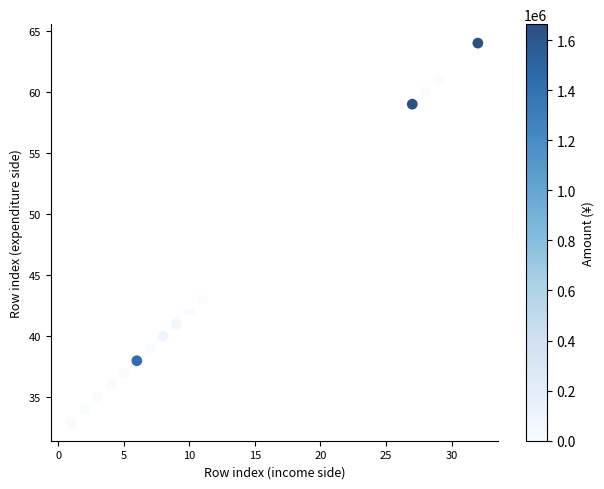

What is the range of Y values (max minus min)?

31